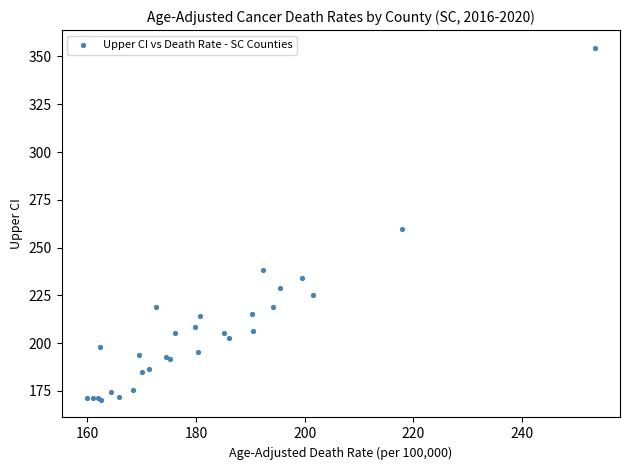

What Y value in the scatter plot is closest to 262?

259.8